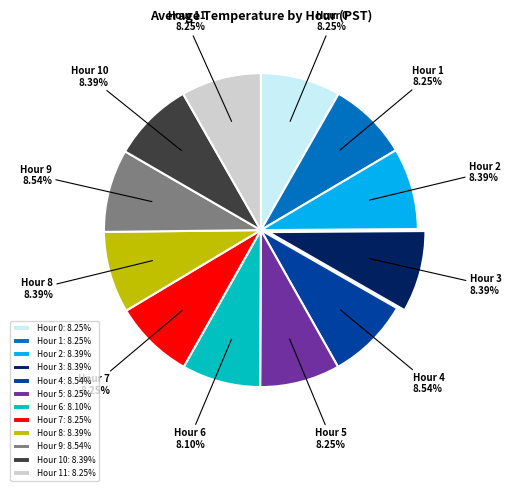

Approximately how many times larger is the value at Hour 11 compared to Hour 6?

1.0